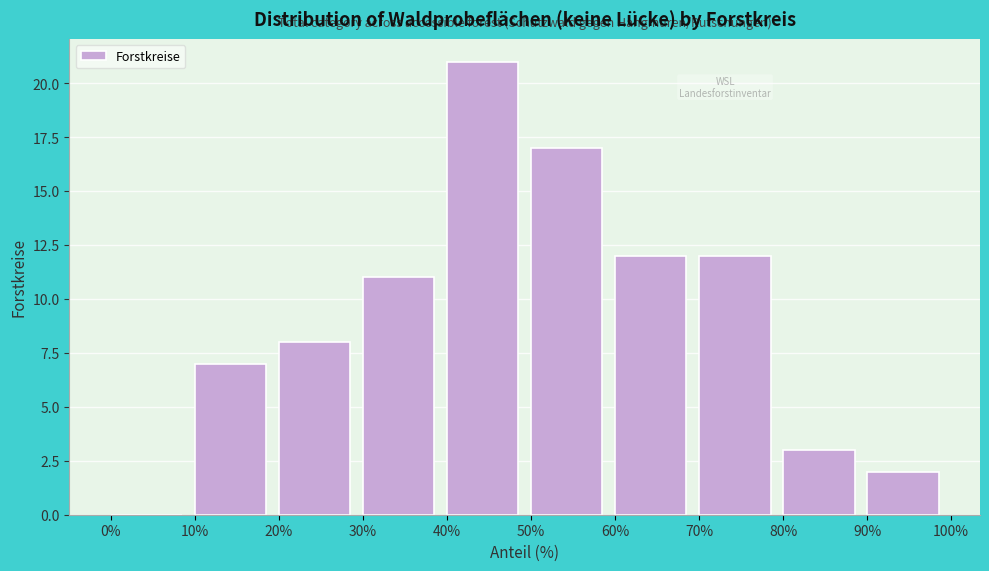

What is the height of the bar covering 70% to 80% on the x-axis? The values are not printed on the chart, so give them approximately, as read against the axis.

12